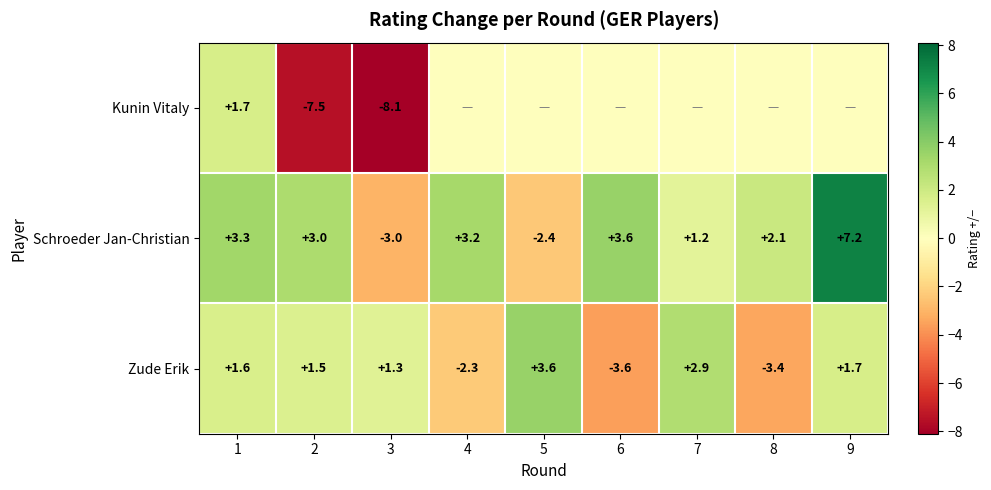

Rank the series at 1 from lowest to highest value.

Zude Erik, Kunin Vitaly, Schroeder Jan-Christian